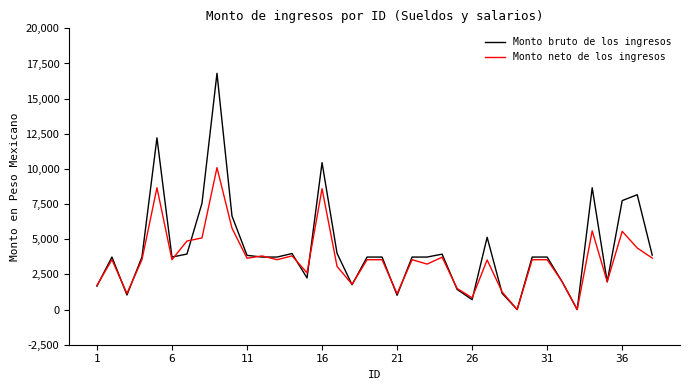

What is the maximum value for Monto neto de los ingresos?

10092.8